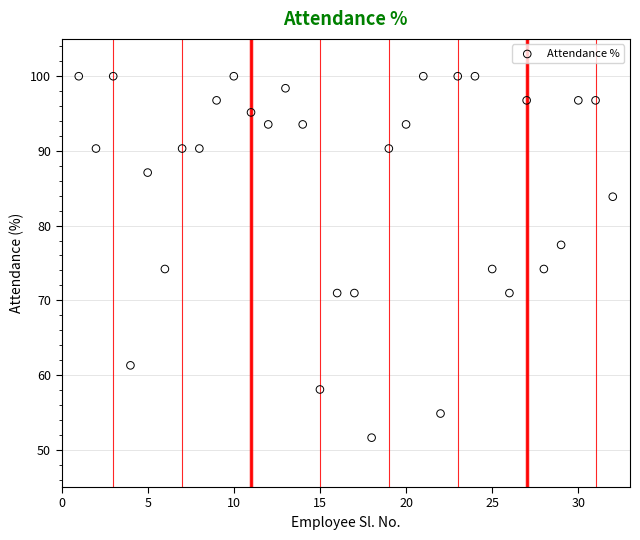

What is the range of Y values (max minus min)?

48.4